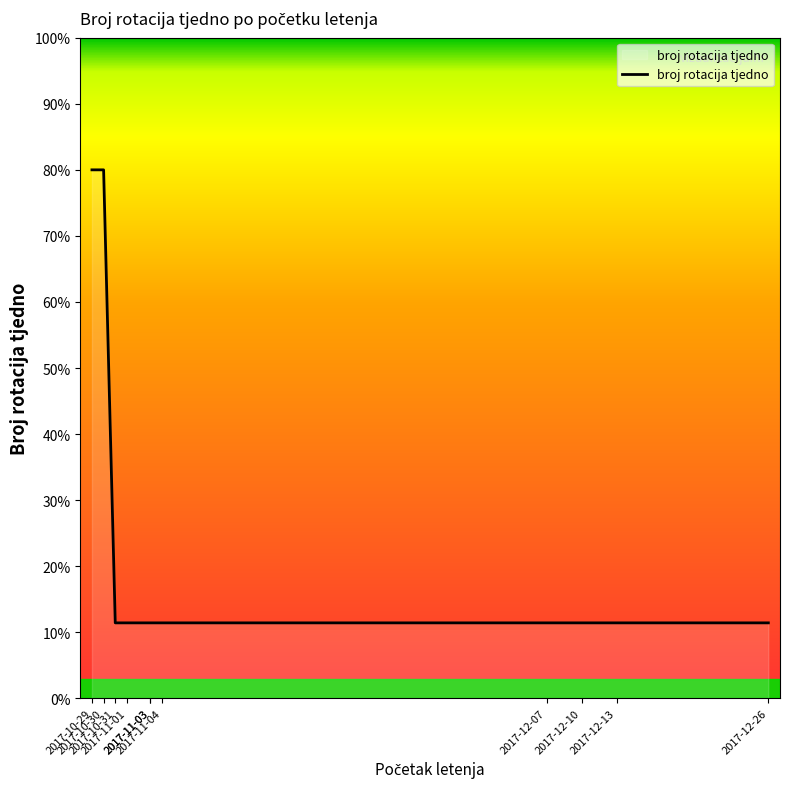

Reading right to left, what are all the values shown in this chart?

11.4	11.4	11.4	11.4	11.4	11.4	11.4	11.4	11.4	80.0	80.0